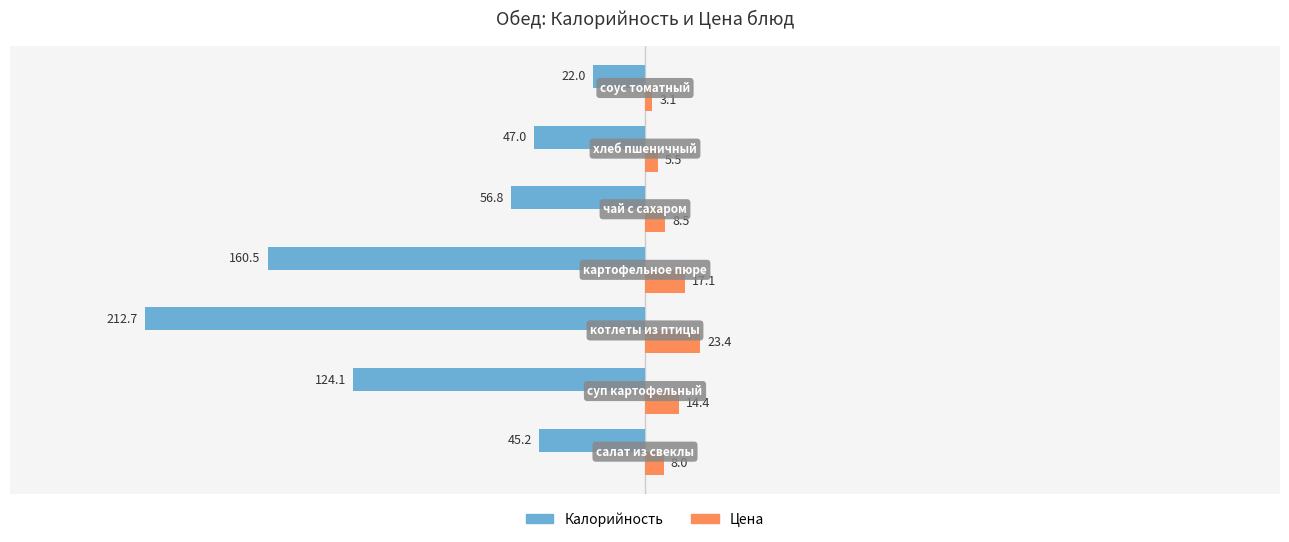

What is the difference between the second highest and second lowest values in the Цена series?

11.6